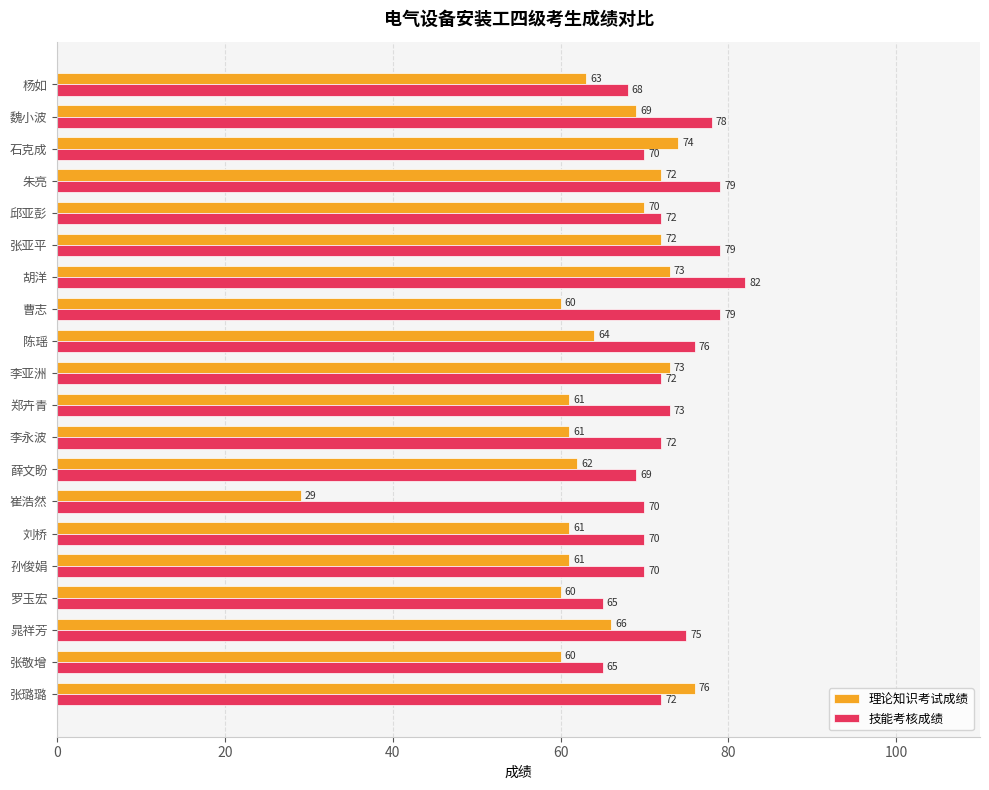

Between 张敬增 and 朱亮, which series saw the biggest shift?

技能考核成绩